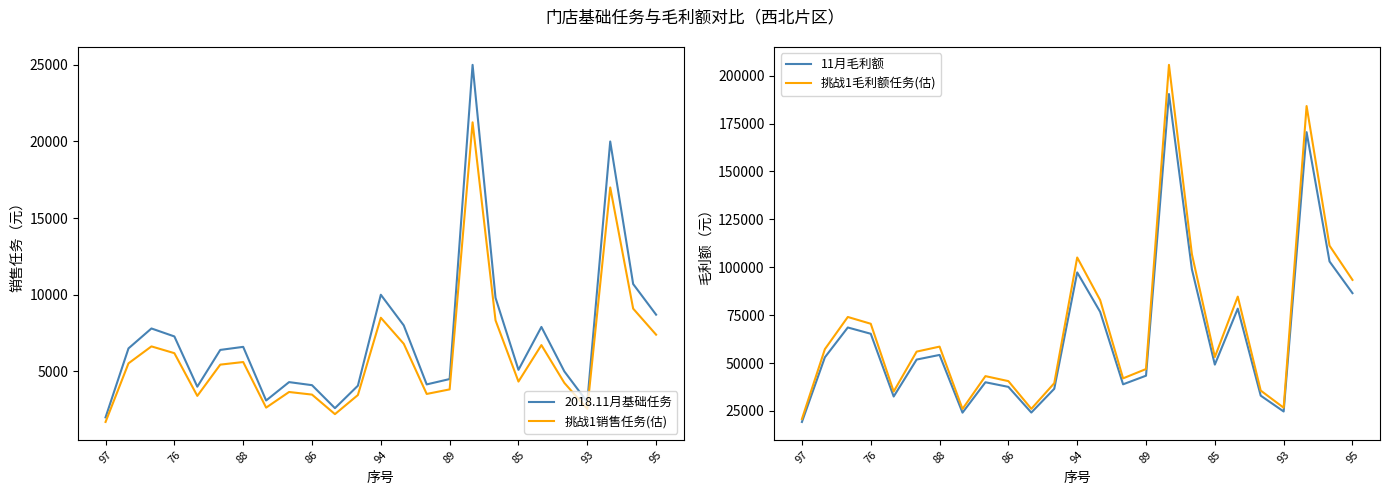

Where is 挑战1毛利额任务(估) nearest to the value 113235?

23